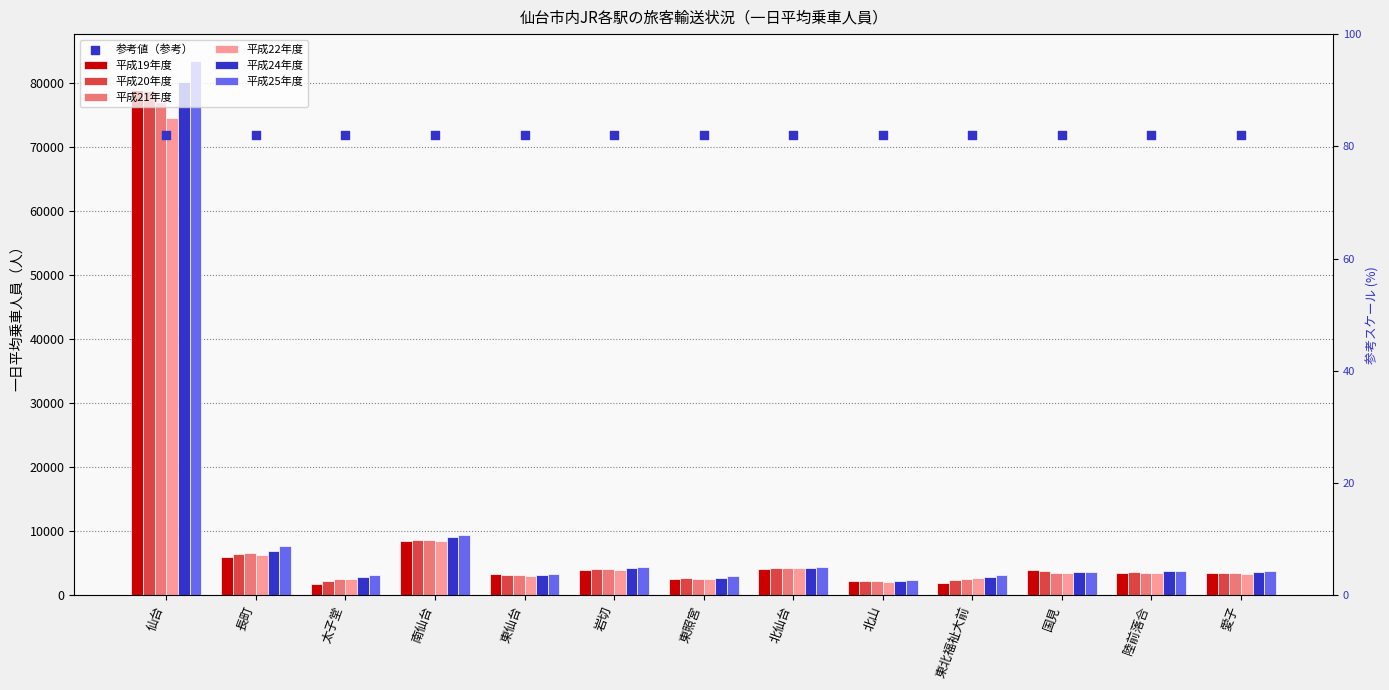

At which category is the sum across all series the highest?

仙台